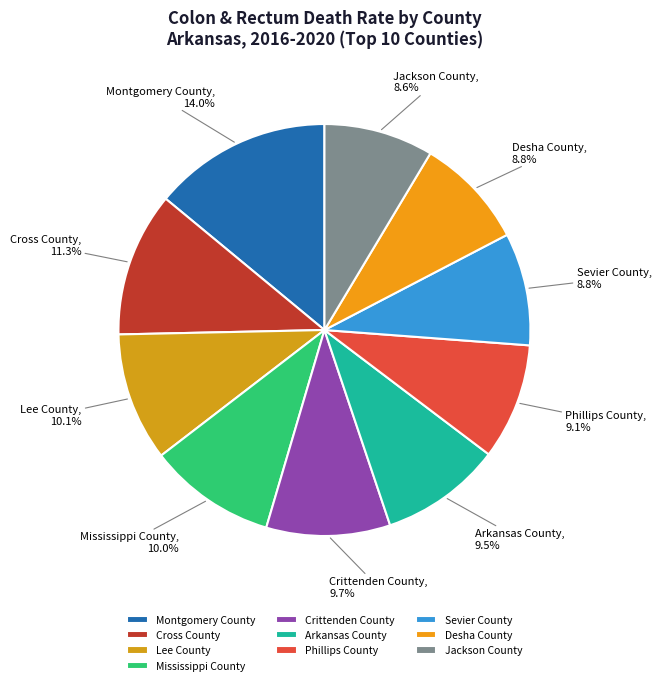

To the nearest percent, what portion does Lee County represent?

10%